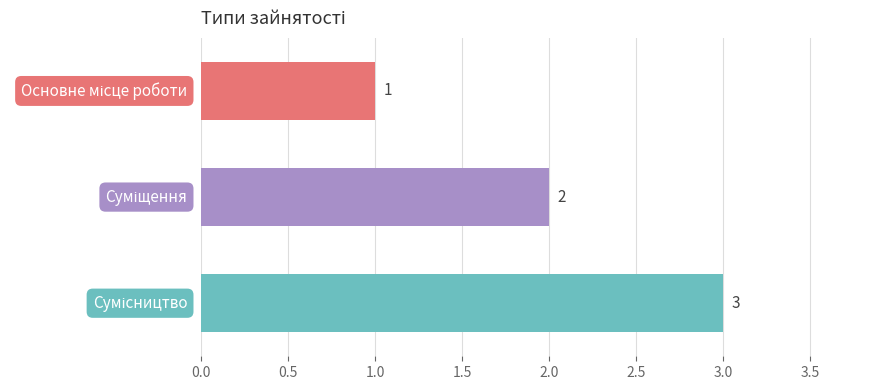

What is the sum of all values?

6